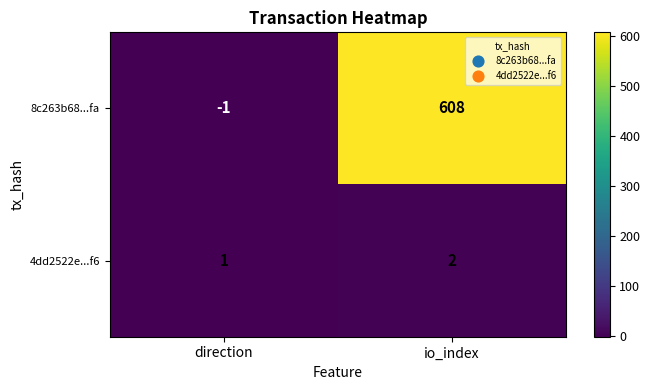

Which series changed the most between direction and io_index?

8c263b68...fa